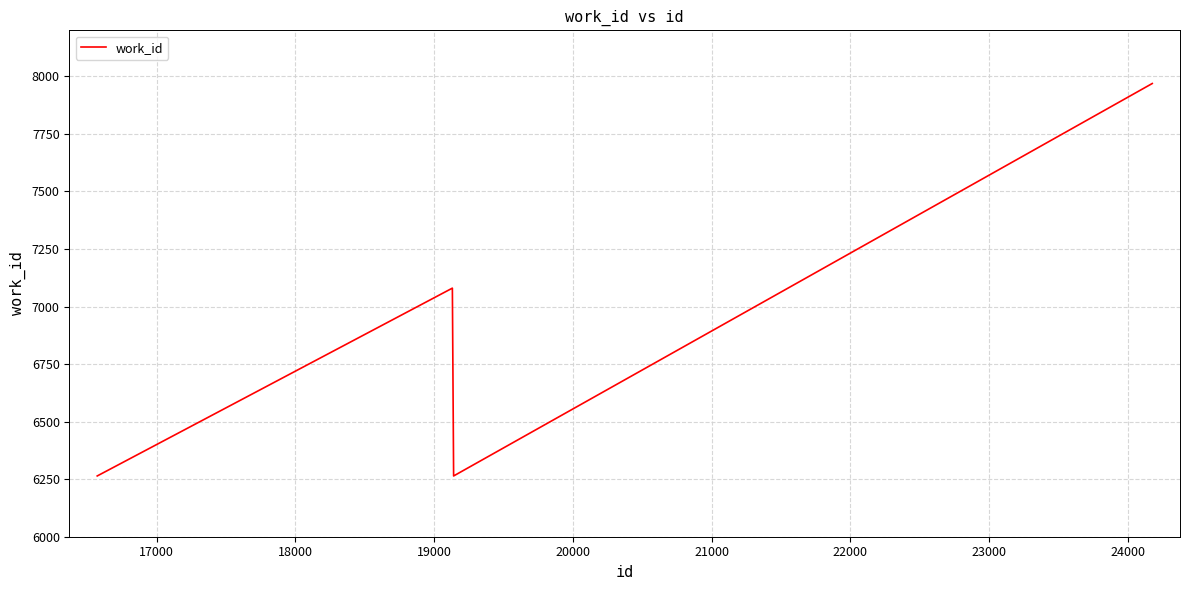

True or false: there are more than 2 points higher than both neighbors.

False